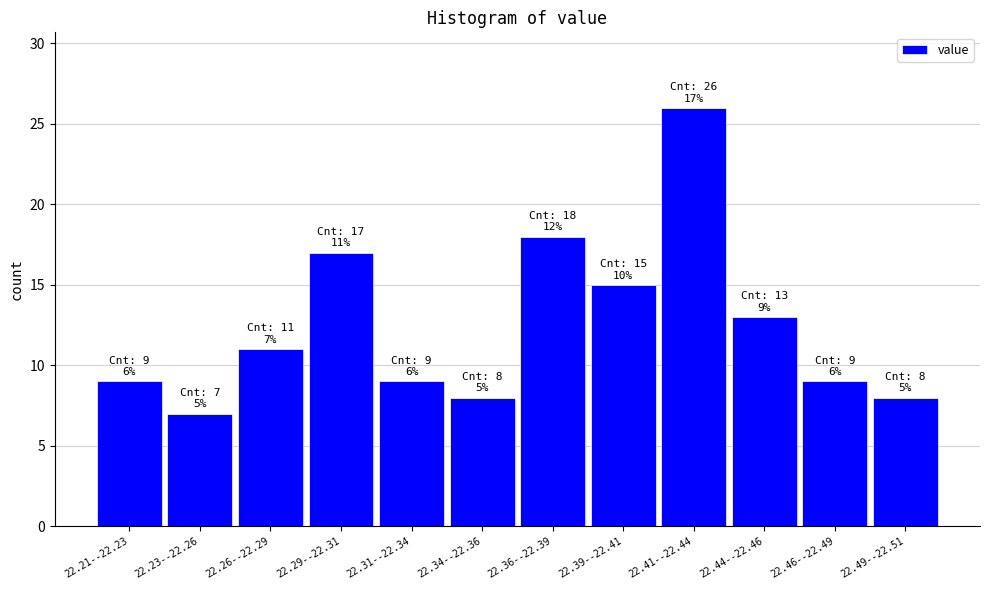

Reading left to right, list all the values displayed in this chart.

9	7	11	17	9	8	18	15	26	13	9	8